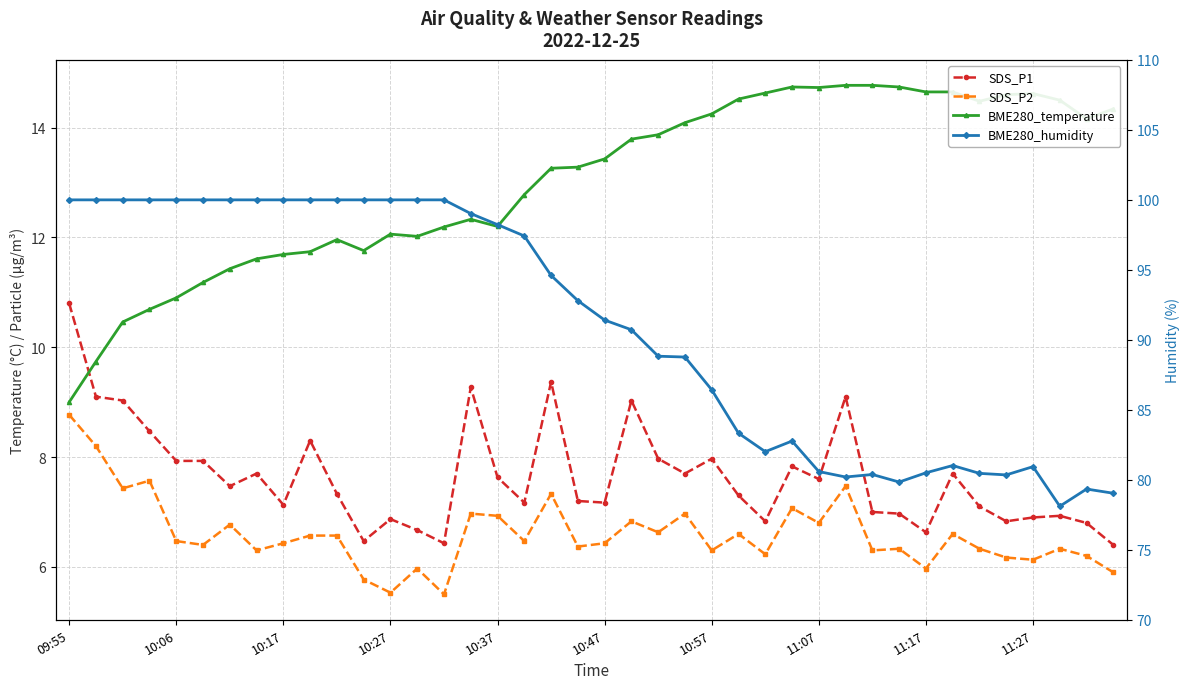

Reading left to right, transcribe all the data shown in this chart.

SDS_P1: 10.8	9.1	9.0	8.5	7.9	7.9	7.5	7.7	7.1	8.3	7.3	6.5	6.9	6.7	6.4	9.3	7.6	7.2	9.4	7.2	7.2	9.0	8.0	7.7	8.0	7.3	6.8	7.8	7.6	9.1	7.0	7.0	6.6	7.7	7.1	6.8	6.9	6.9	6.8	6.4
SDS_P2: 8.8	8.2	7.4	7.6	6.5	6.4	6.8	6.3	6.4	6.6	6.6	5.8	5.5	6.0	5.5	7.0	6.9	6.5	7.3	6.4	6.4	6.8	6.6	7.0	6.3	6.6	6.2	7.1	6.8	7.5	6.3	6.3	6.0	6.6	6.3	6.2	6.1	6.3	6.2	5.9
BME280_temperature: 9.0	9.7	10.5	10.7	10.9	11.2	11.4	11.6	11.7	11.7	12.0	11.8	12.1	12.0	12.2	12.3	12.2	12.8	13.3	13.3	13.4	13.8	13.9	14.1	14.2	14.5	14.6	14.7	14.7	14.8	14.8	14.7	14.7	14.7	14.5	14.6	14.6	14.5	14.2	14.3
BME280_humidity: 100.0	100.0	100.0	100.0	100.0	100.0	100.0	100.0	100.0	100.0	100.0	100.0	100.0	100.0	100.0	99.0	98.2	97.4	94.6	92.8	91.4	90.7	88.8	88.8	86.4	83.3	82.0	82.8	80.6	80.2	80.4	79.8	80.5	81.0	80.5	80.3	80.9	78.1	79.3	79.0